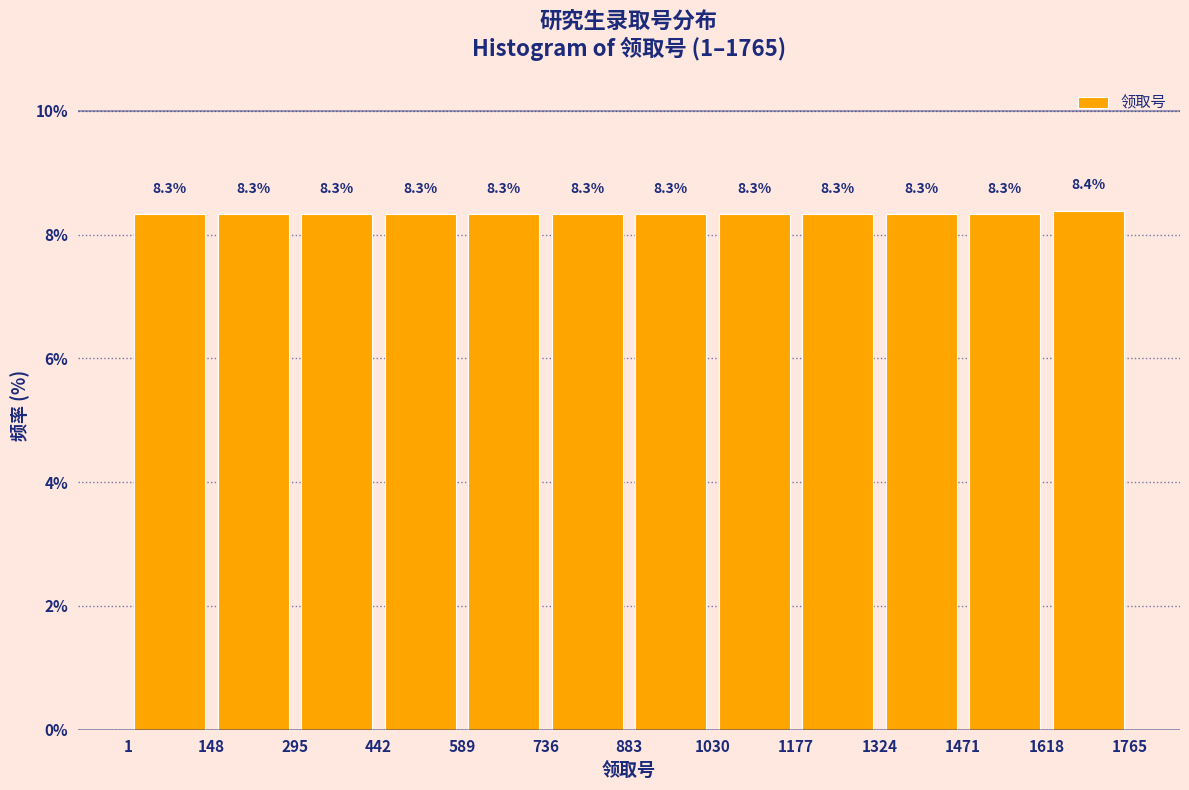

What is the height of the bar covering 295 to 442 on the x-axis?

8.3